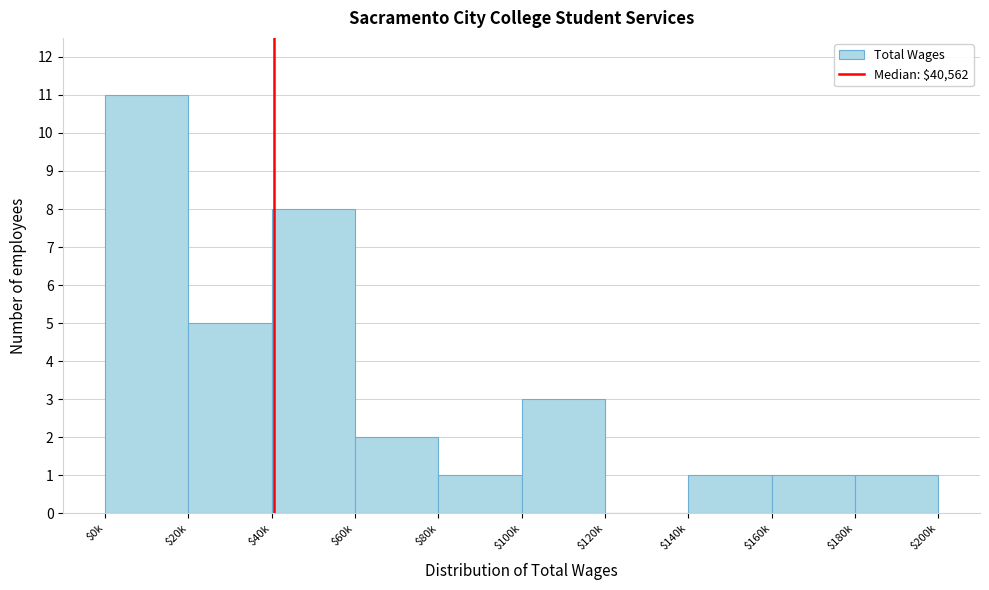

Read the value at $20k.

5